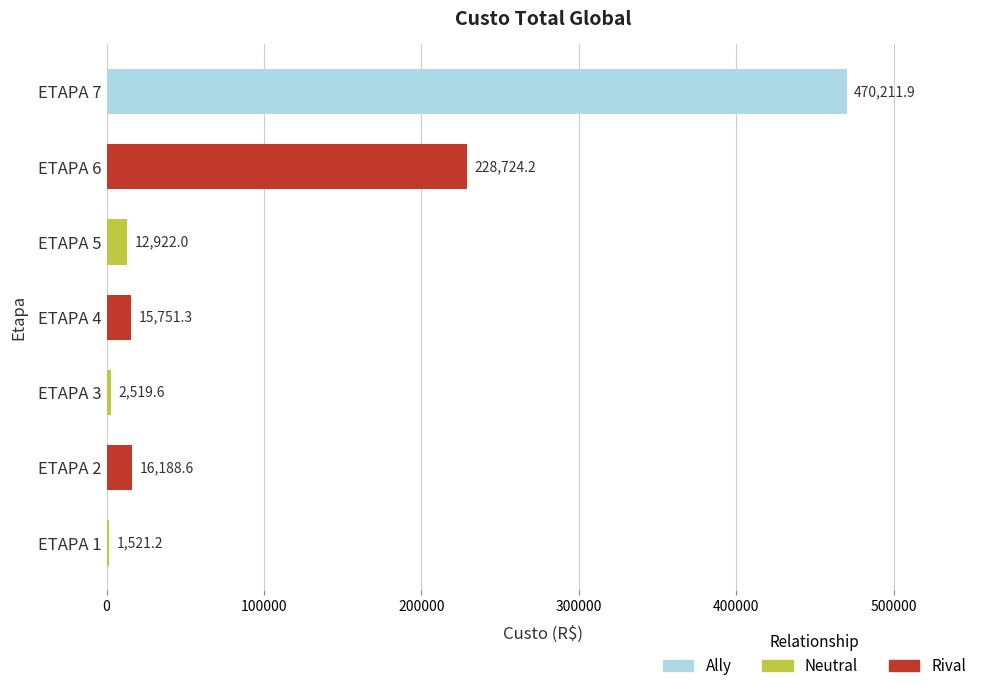

Reading bottom to top, what are all the values shown in this chart?

ETAPA 1=1521.2	ETAPA 2=16188.6	ETAPA 3=2519.6	ETAPA 4=15751.3	ETAPA 5=12922.0	ETAPA 6=228724.2	ETAPA 7=470211.9